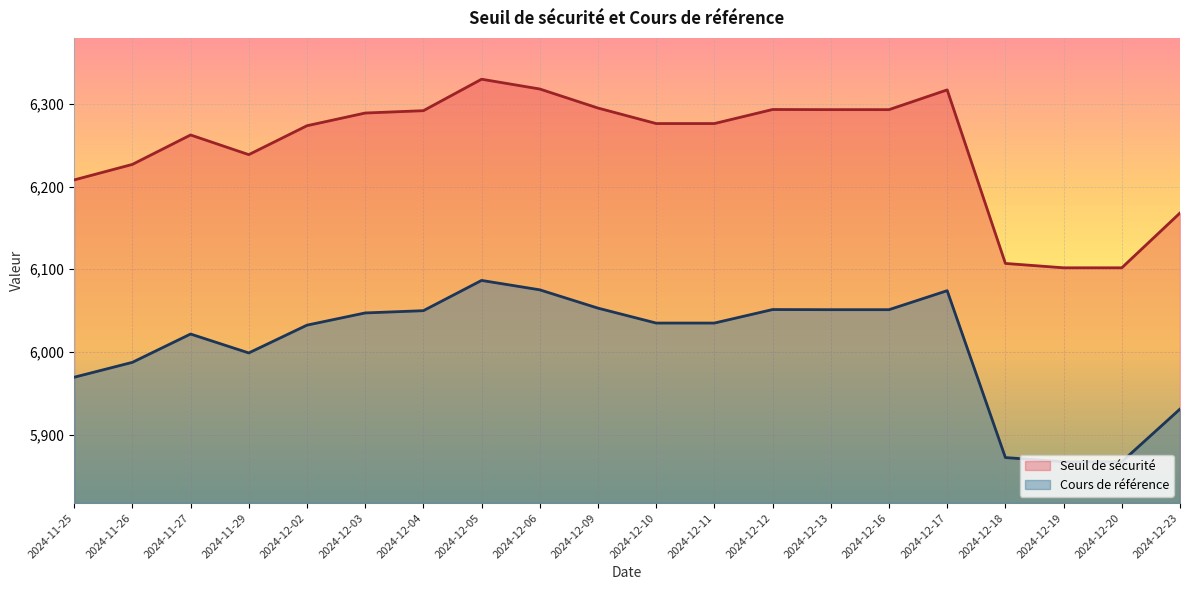

What is the label of the 20th point from the left?

2024-12-23